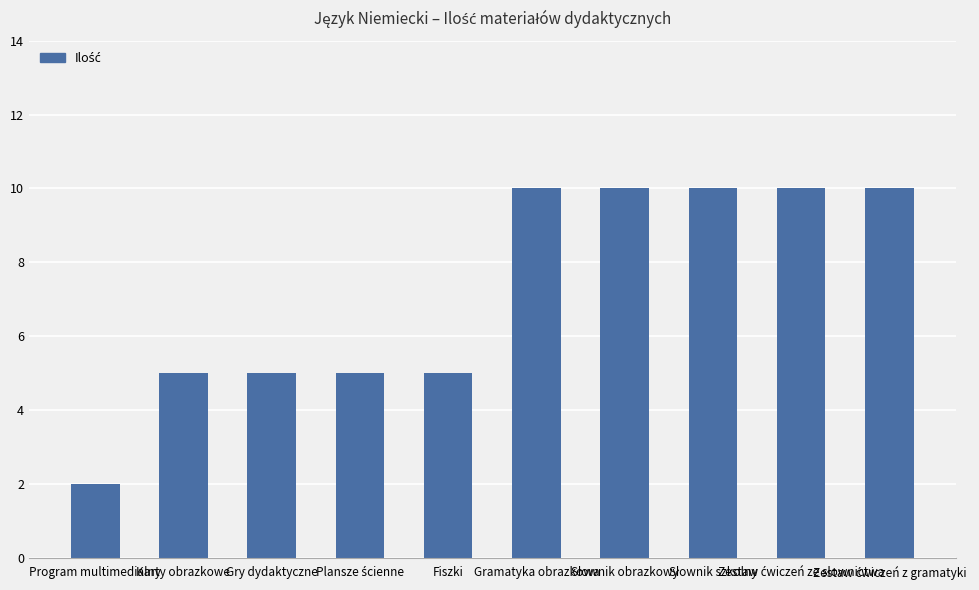

Are the bars grouped side by side (vs. stacked)?

No